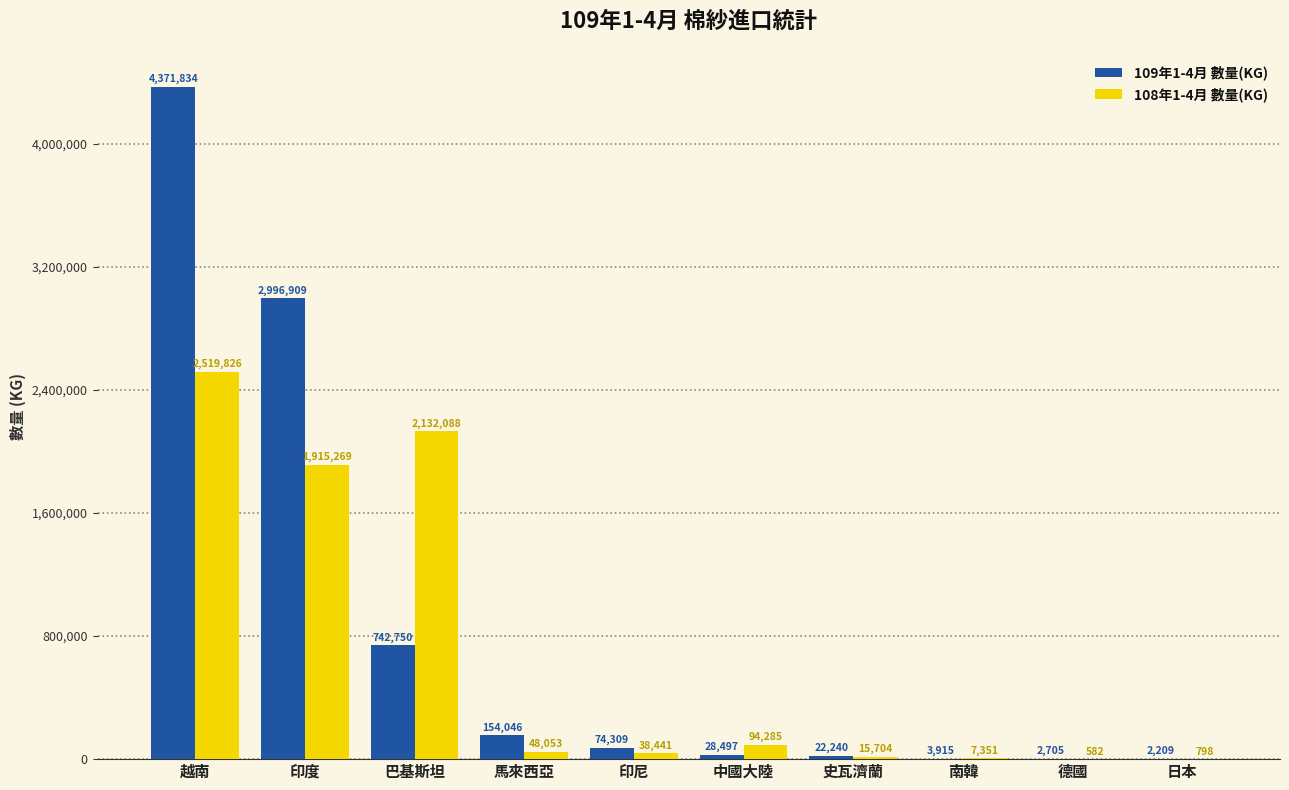

What is the highest value of the 109年1-4月 數量(KG) series?

4371834